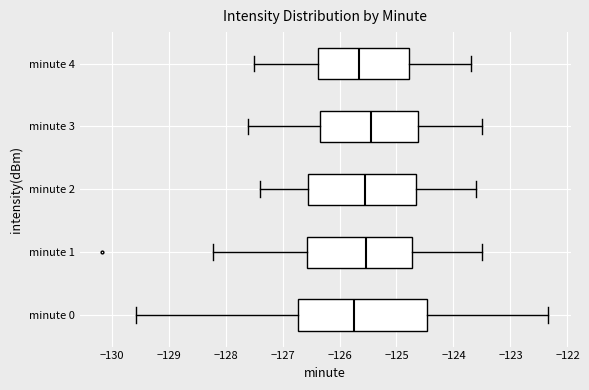

Reading bottom to top, transcribe this box plot: for each box, give where its median line is, the range the box spans, and where its two whiskers end, as read against the x-axis. The values are not printed on the chart, so give them approximately, as read against the axis.

minute 0: median -125.7, box -126.7 to -124.5, whiskers -129.6 to -122.3
minute 1: median -125.5, box -126.6 to -124.7, whiskers -128.2 to -123.5
minute 2: median -125.5, box -126.5 to -124.6, whiskers -127.4 to -123.6
minute 3: median -125.4, box -126.3 to -124.6, whiskers -127.6 to -123.5
minute 4: median -125.6, box -126.4 to -124.8, whiskers -127.5 to -123.7